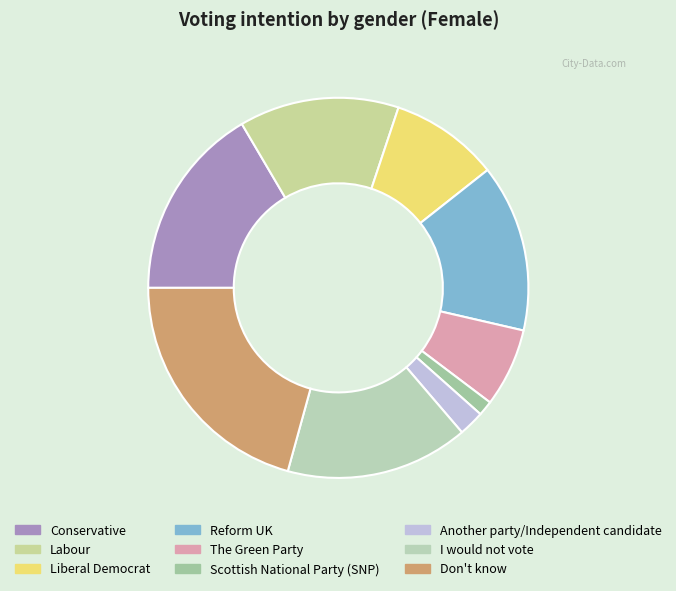

Is the sum of Conservative and Labour greater than half?

No